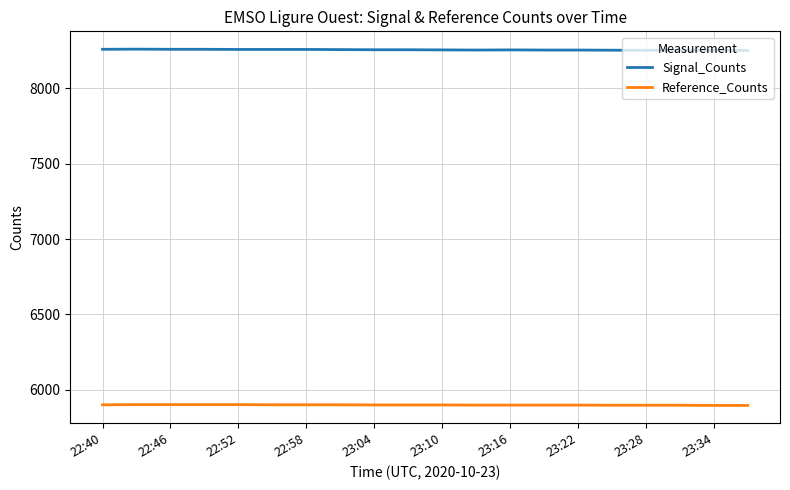

What is the minimum value for Reference_Counts?

5896